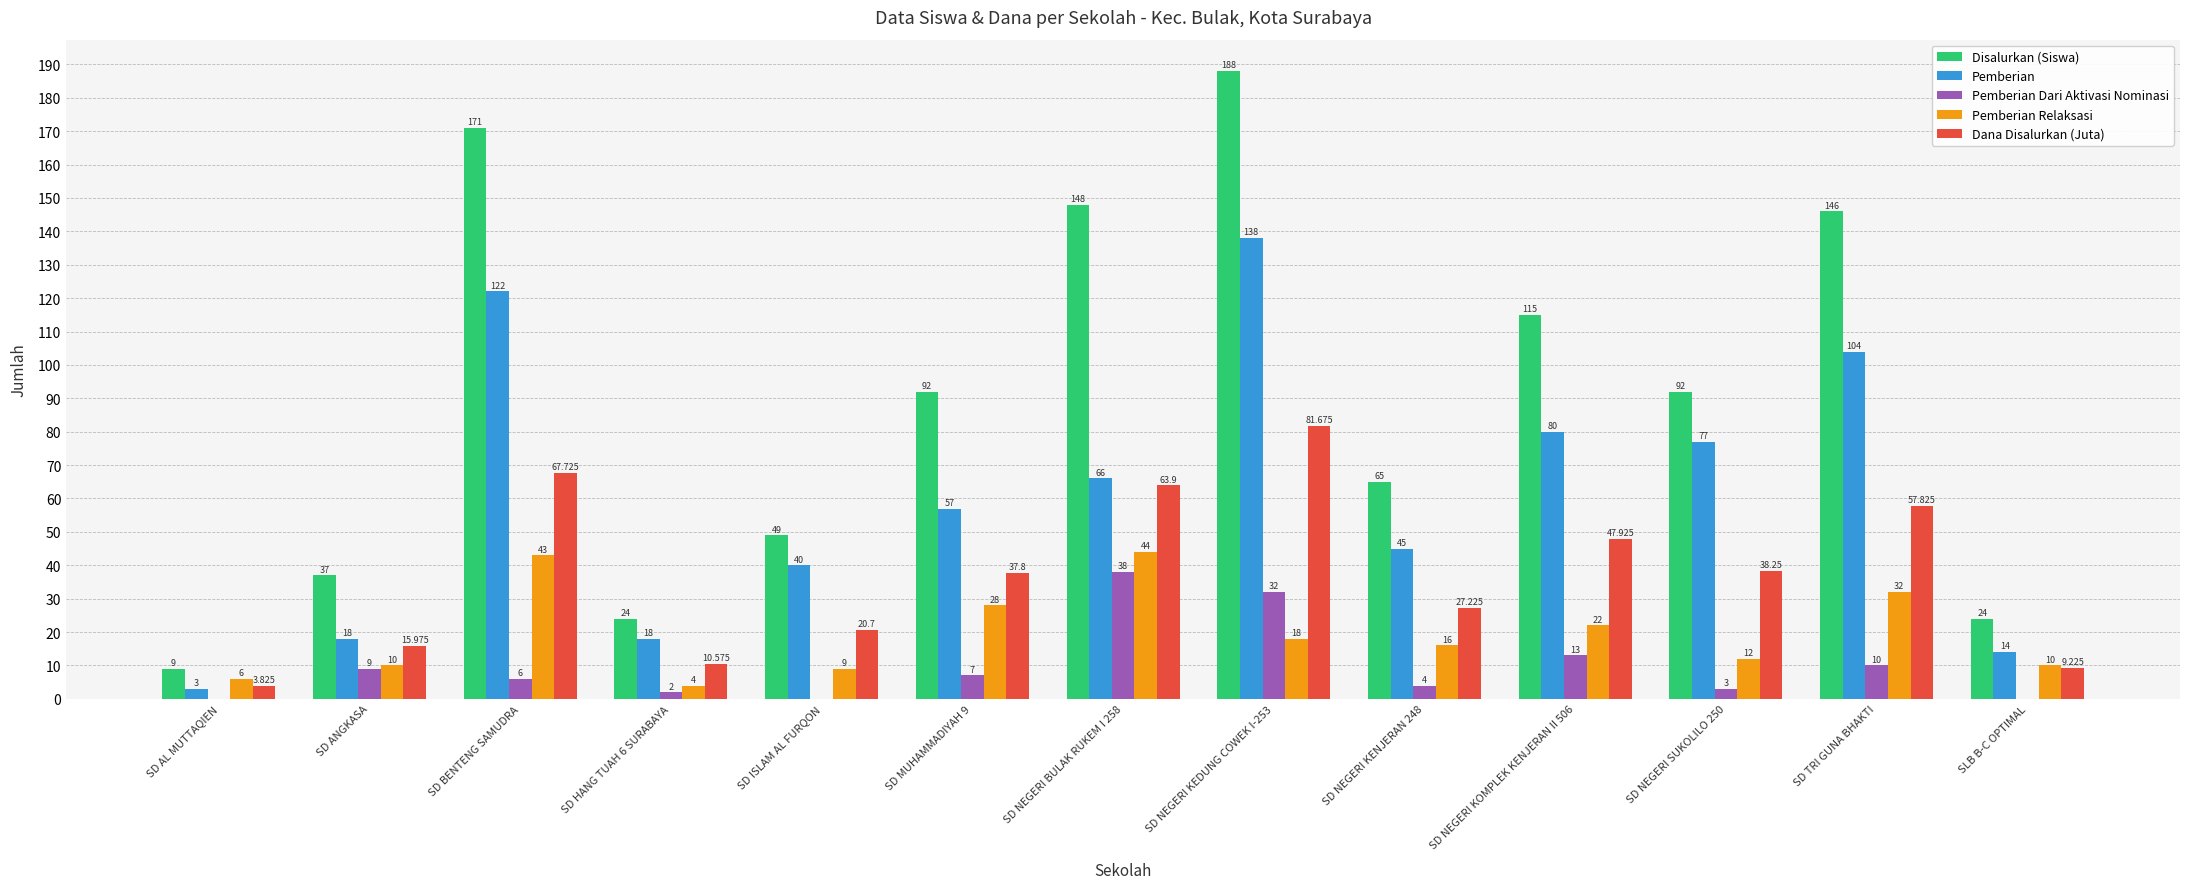

Where does the Dana Disalurkan (Juta) series first go above 37?

SD BENTENG SAMUDRA